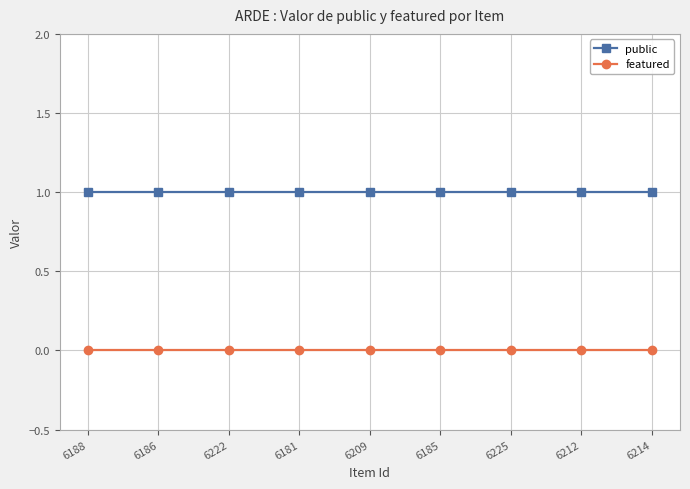

True or false: featured has a value of 0 at 6209.

True